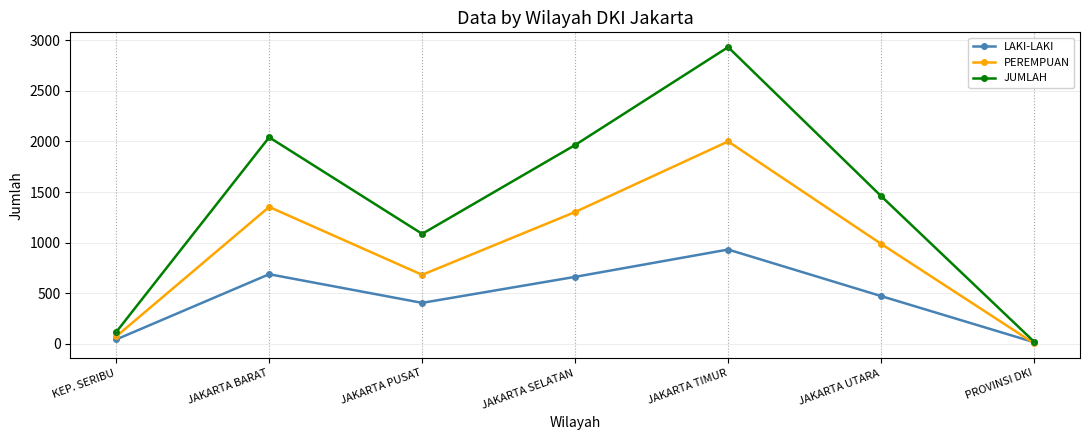

What is the sum of the JUMLAH values at PROVINSI DKI and JAKARTA UTARA?

1481